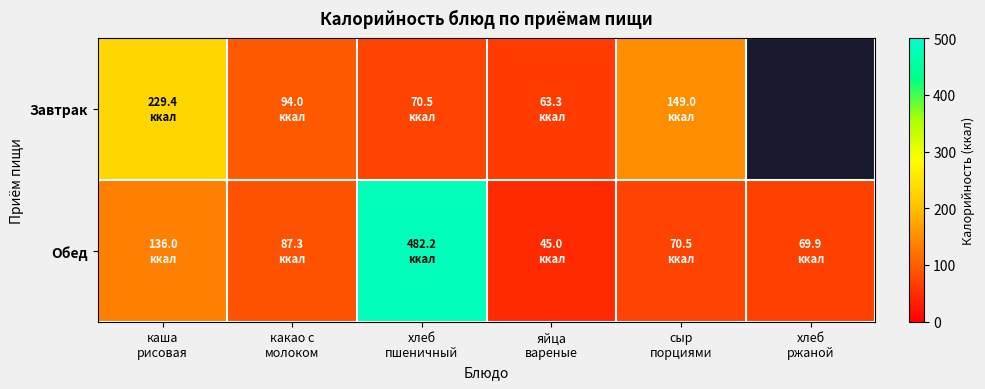

What is the maximum value for Обед?

482.2